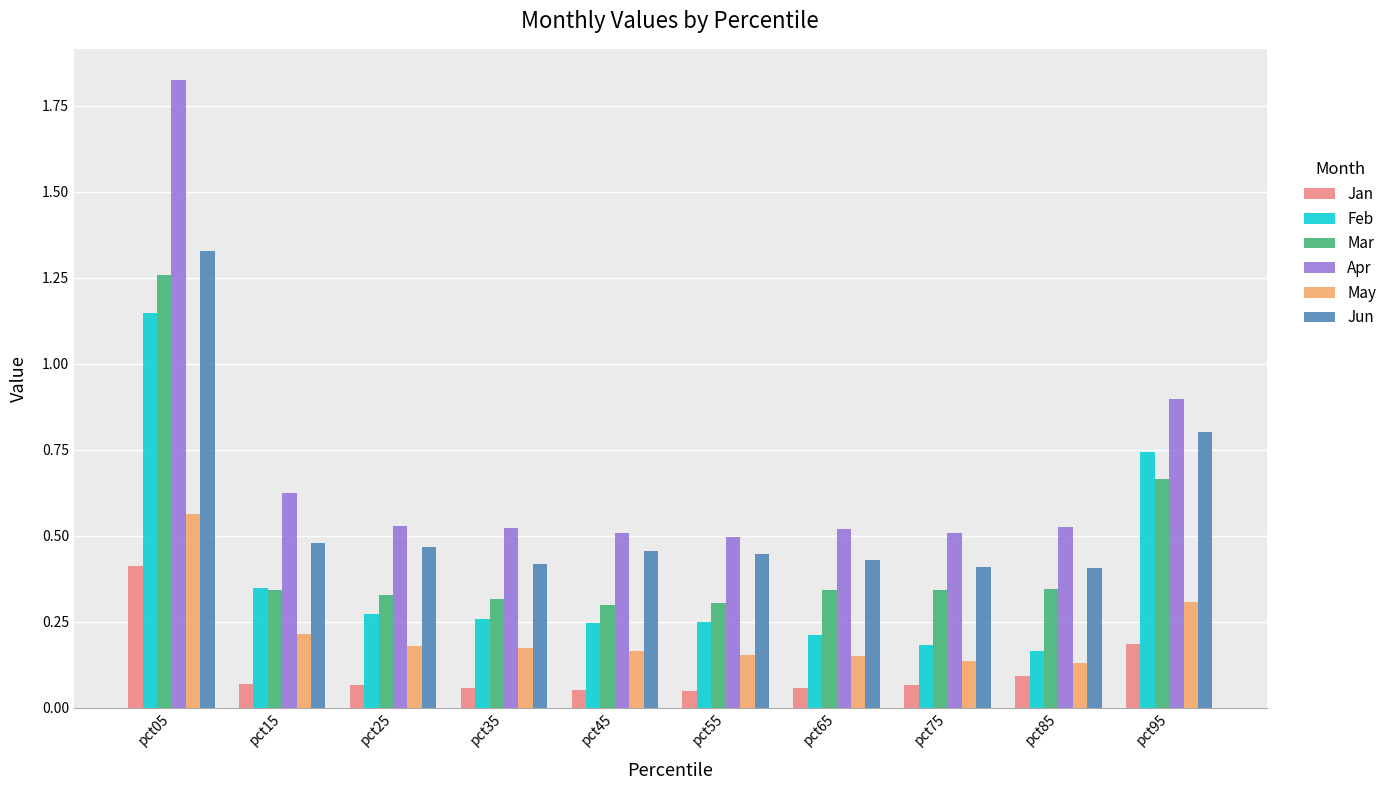

Which series has the widest spread of values?

Apr